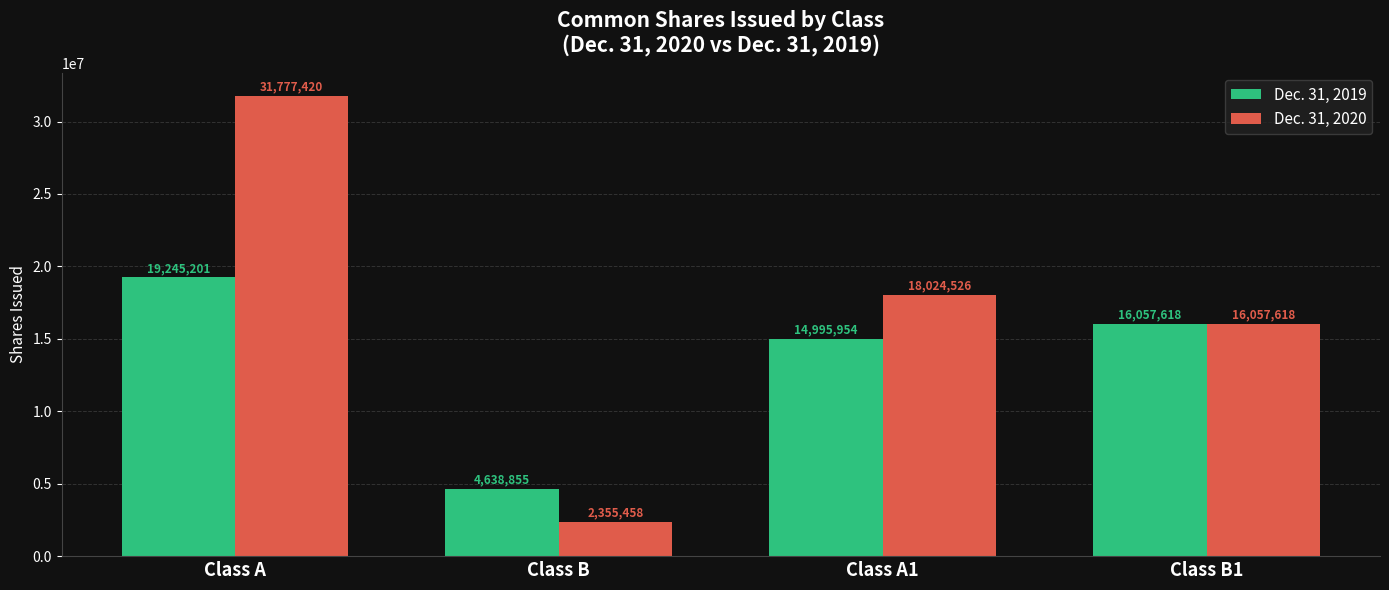

At how many categories does at least one series exceed 22972167?

1